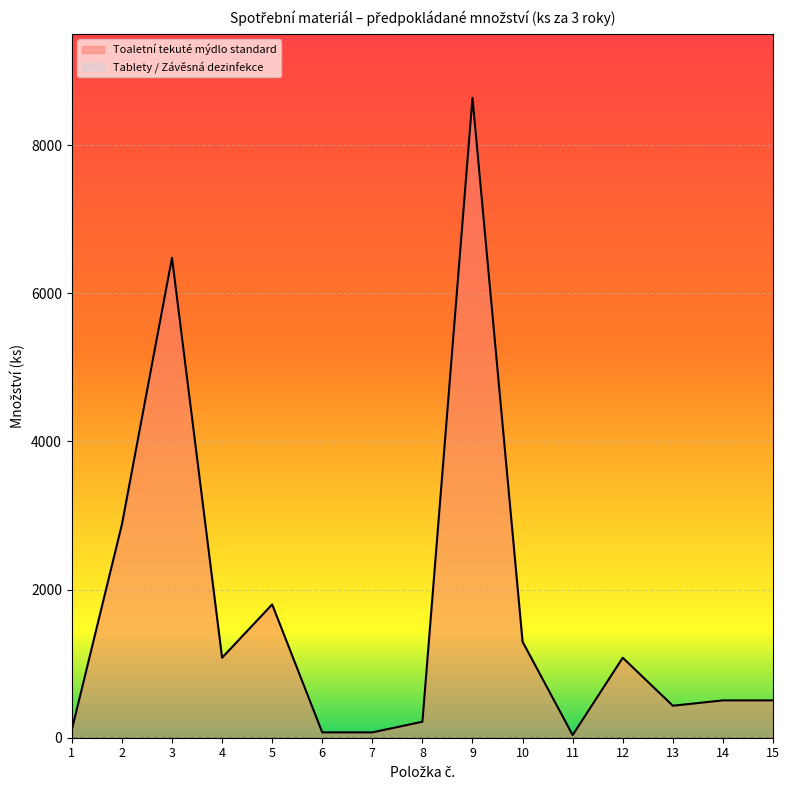

Reading left to right, what are all the values shown in this chart?

108	2880	6480	1080	1800	72	72	216	8640	1296	36	1080	432	504	504